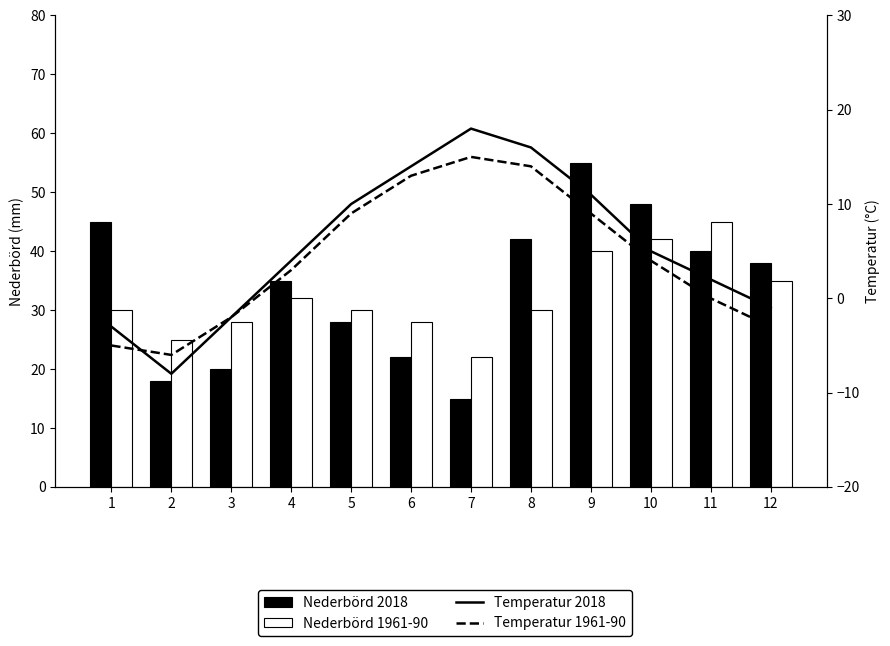

Reading left to right, what are all the values shown in this chart?

Nederbörd 2018: 1=45	2=18	3=20	4=35	5=28	6=22	7=15	8=42	9=55	10=48	11=40	12=38
Nederbörd 1961-90: 1=30	2=25	3=28	4=32	5=30	6=28	7=22	8=30	9=40	10=42	11=45	12=35
Temperatur 2018: 1=-3	2=-8	3=-2	4=4	5=10	6=14	7=18	8=16	9=11	10=5	11=2	12=-1
Temperatur 1961-90: 1=-5	2=-6	3=-2	4=3	5=9	6=13	7=15	8=14	9=9	10=4	11=0	12=-3